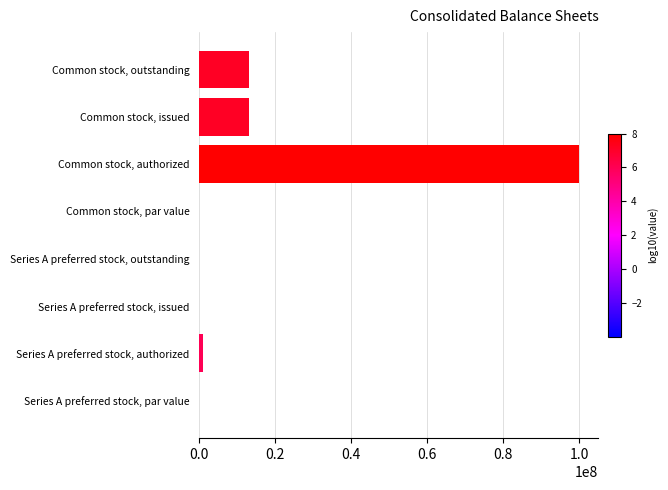

Which has a higher value, Common stock, authorized or Common stock, issued?

Common stock, authorized